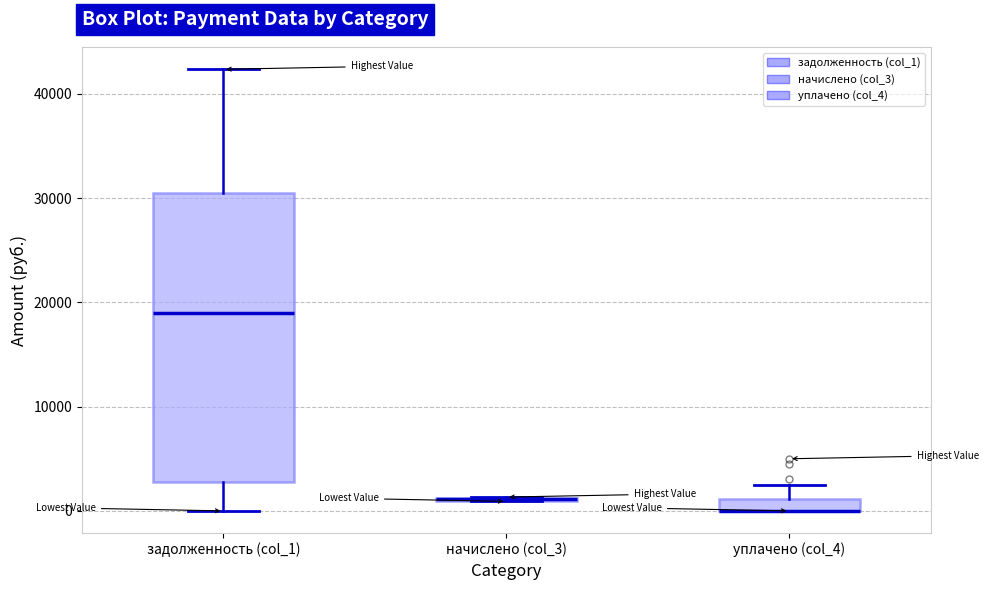

Which box is the tallest, from its lower edge to its upper edge?

задолженность (col_1)